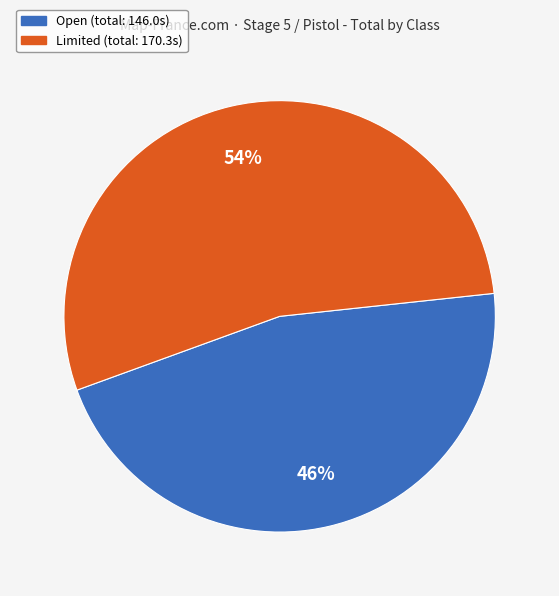

Which has a higher value, Limited or Open?

Limited